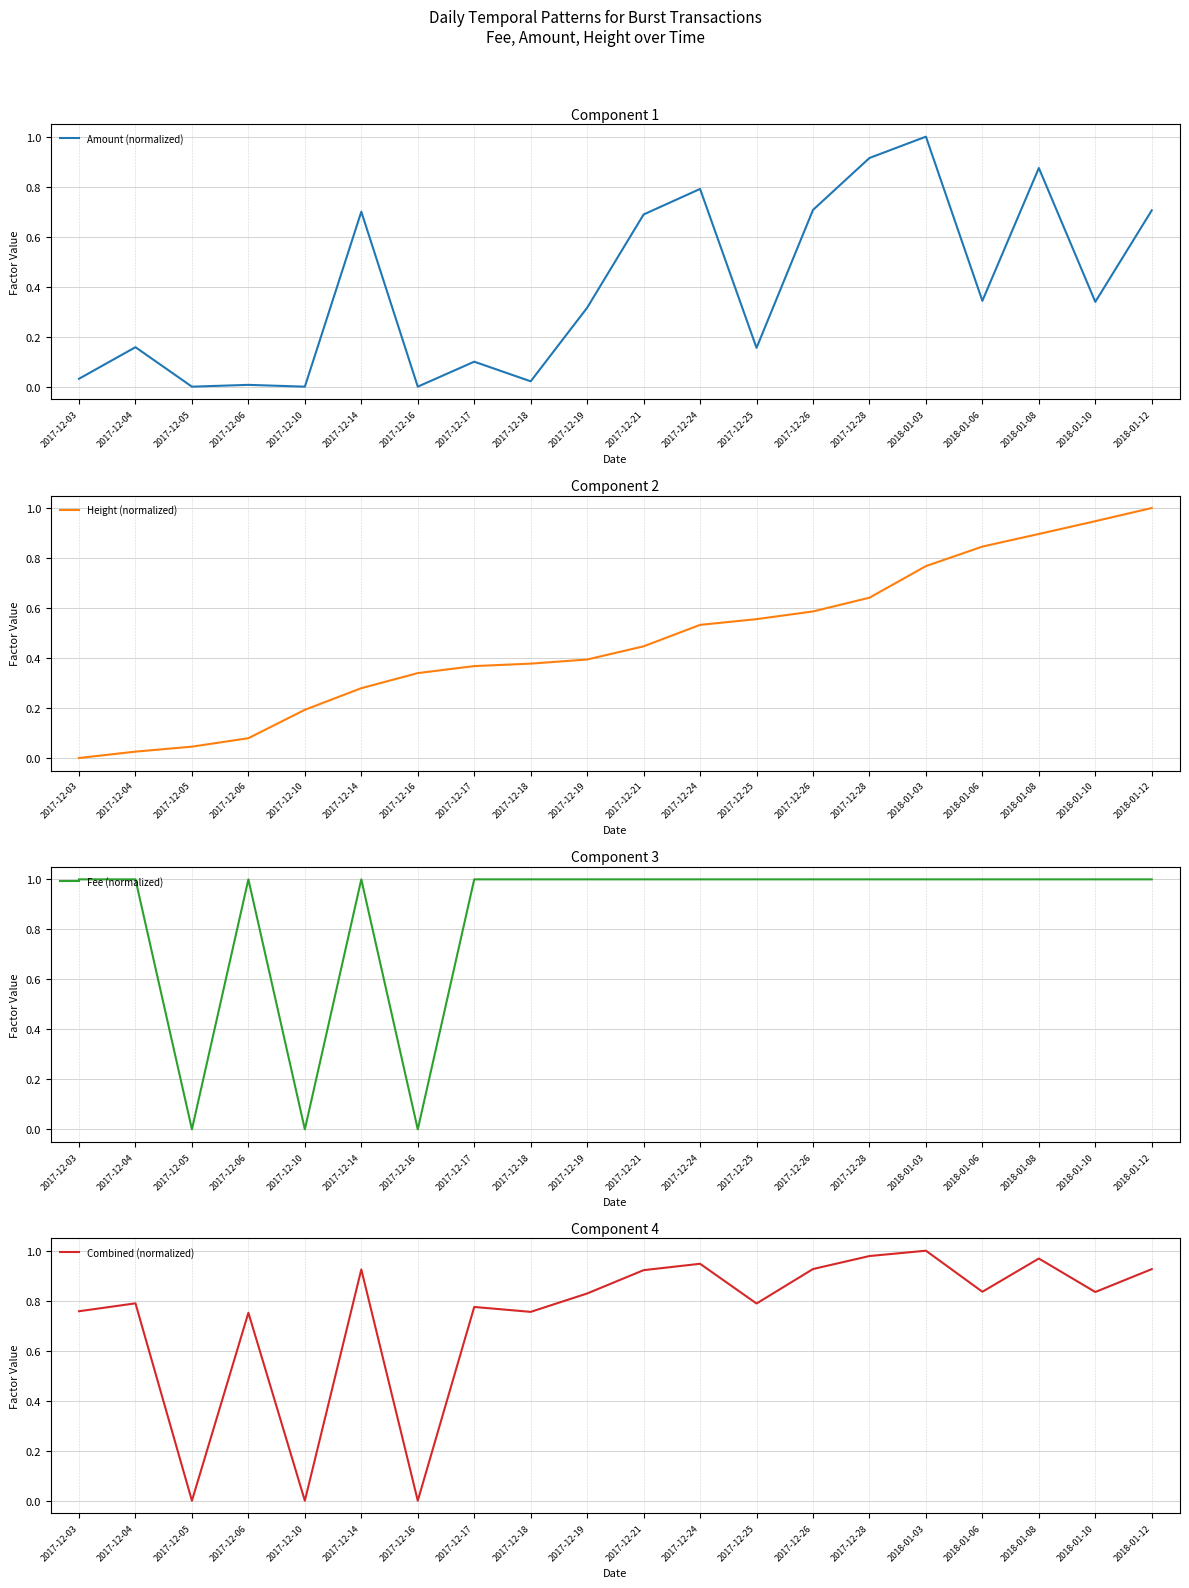

True or false: Amount (normalized) and Combined (normalized) intersect in this chart.

False